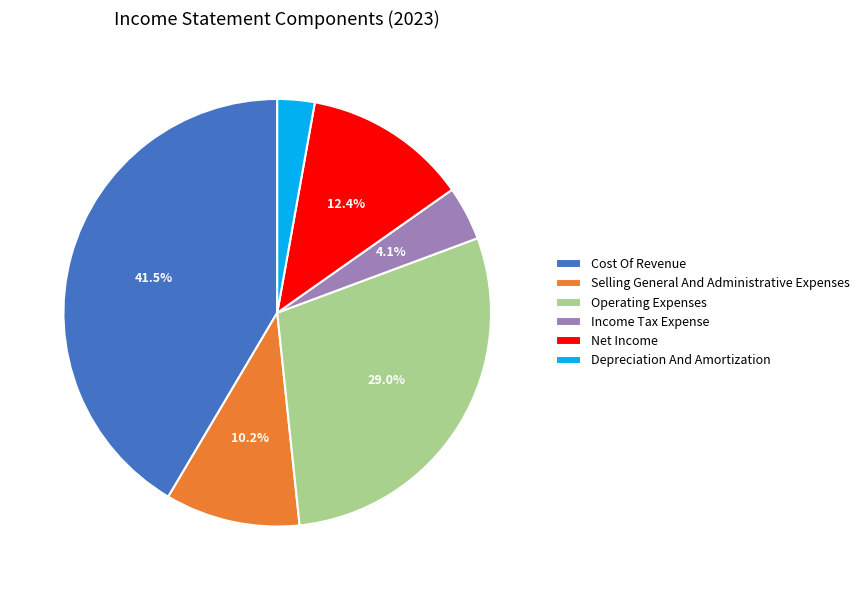

What is the smallest slice in the pie chart?

Depreciation And Amortization